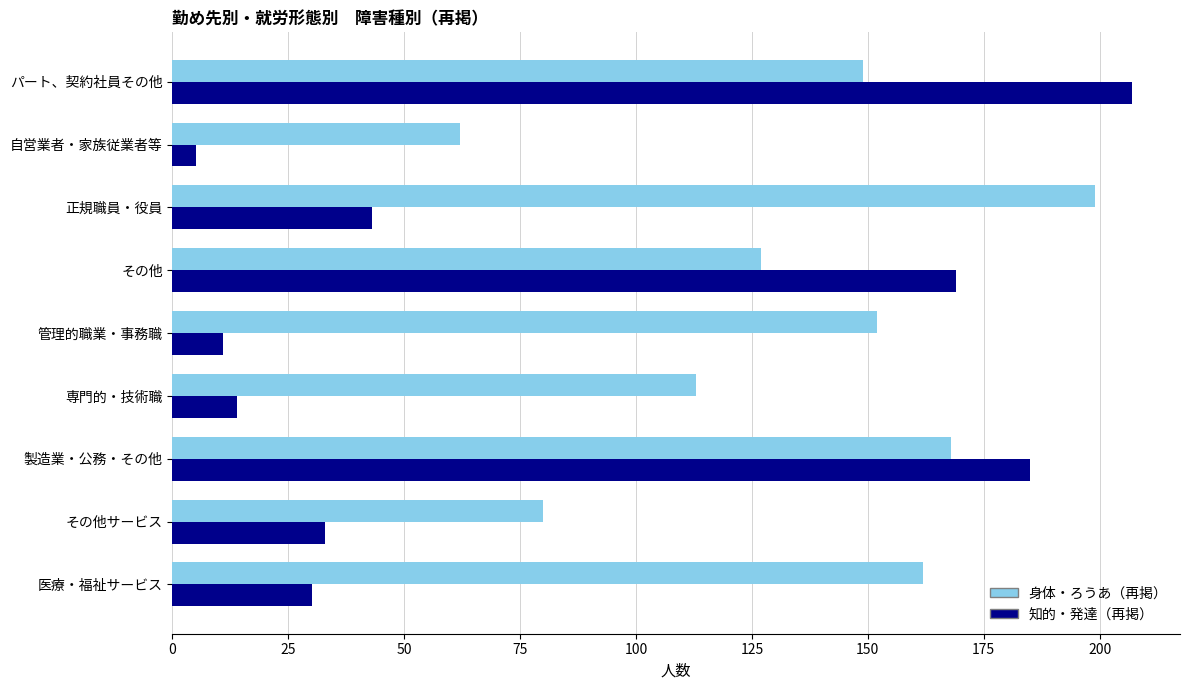

What is the spread (max minus min) of values at 医療・福祉サービス?

132